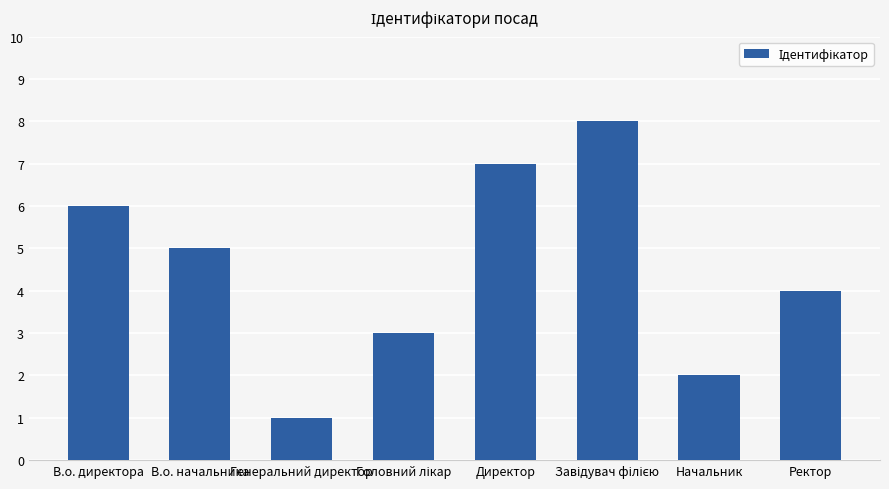

Count the number of categories in the chart.

8